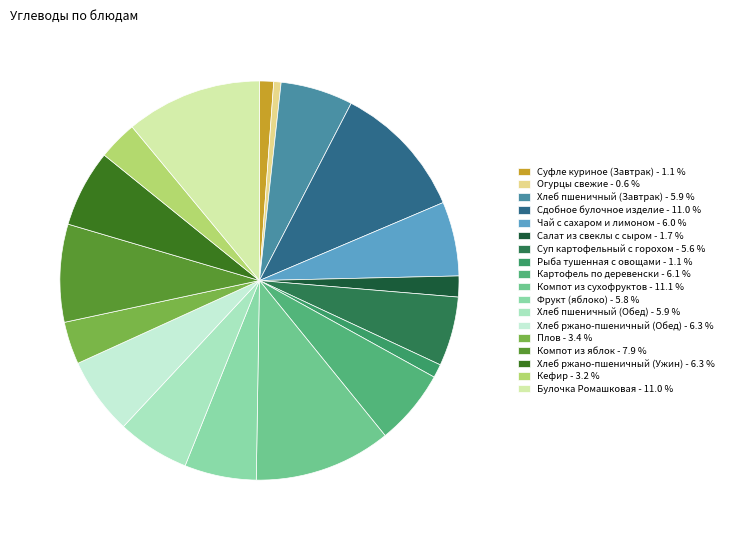

Count the number of slices in the pie.

18